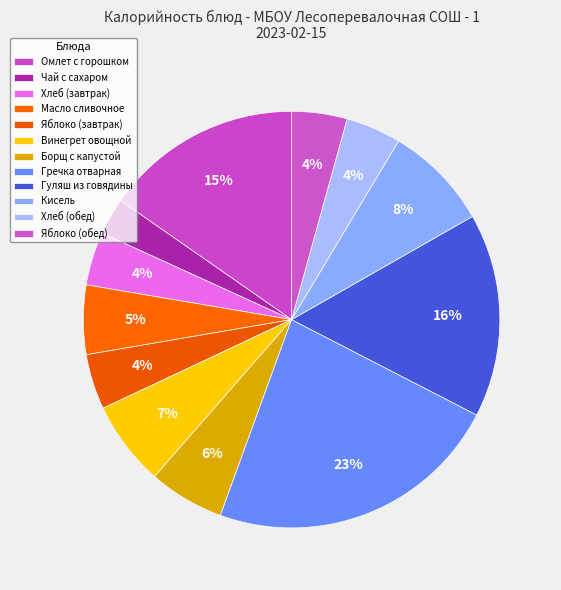

How many segments does this pie chart have?

12